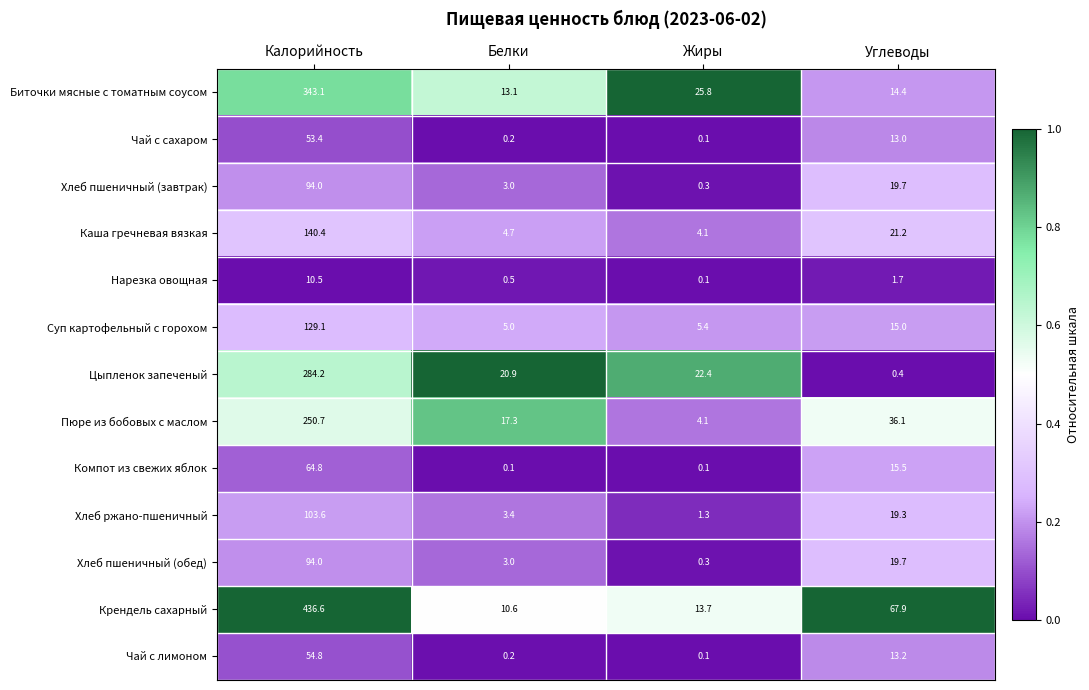

What is the total value across all series at Углеводы?

257.1